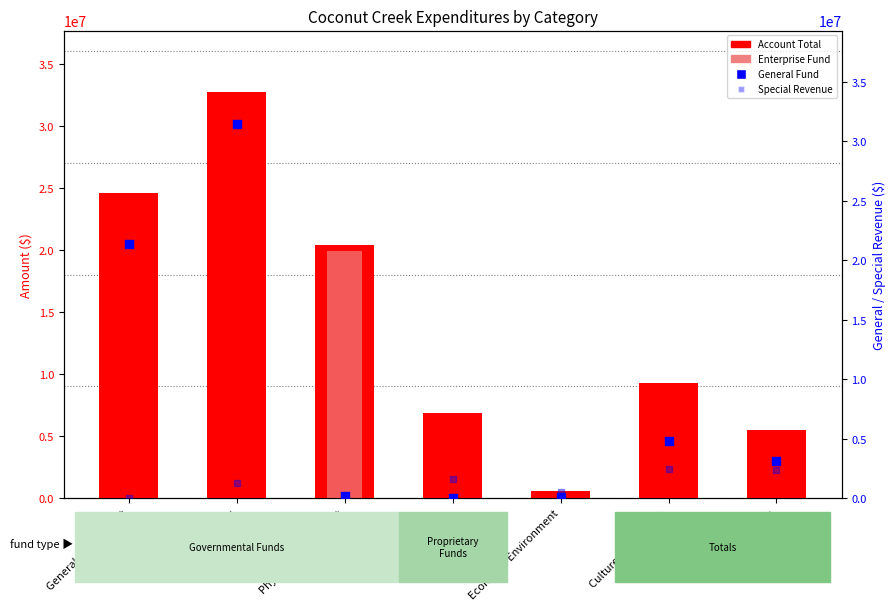

What are all the series names shown in the legend?

Account Total, Enterprise, General Fund, Special Revenue